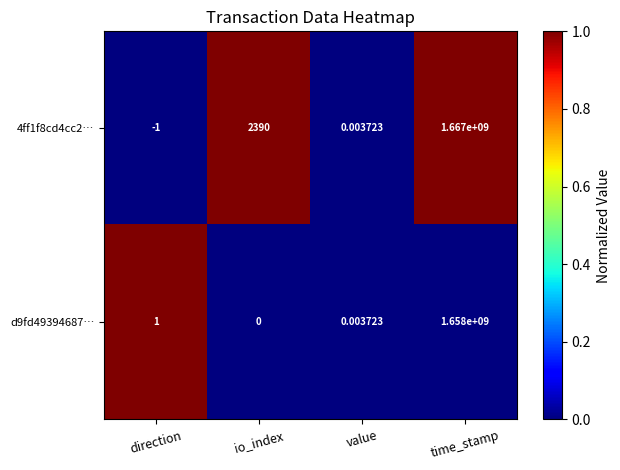

Which series has the largest total across all categories?

4ff1f8cd4cc2…